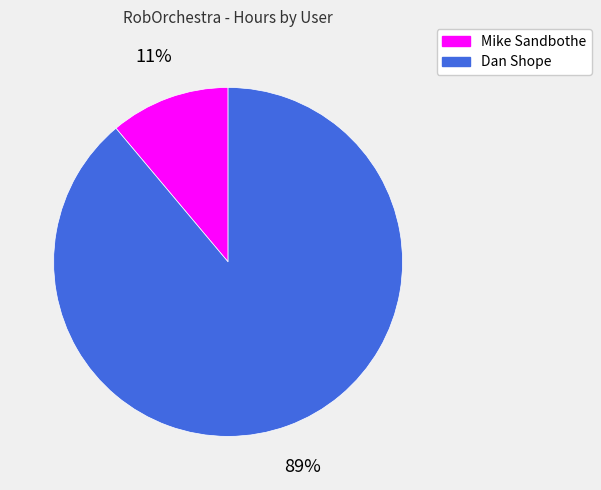

To the nearest percent, what portion does Dan Shope represent?

89%